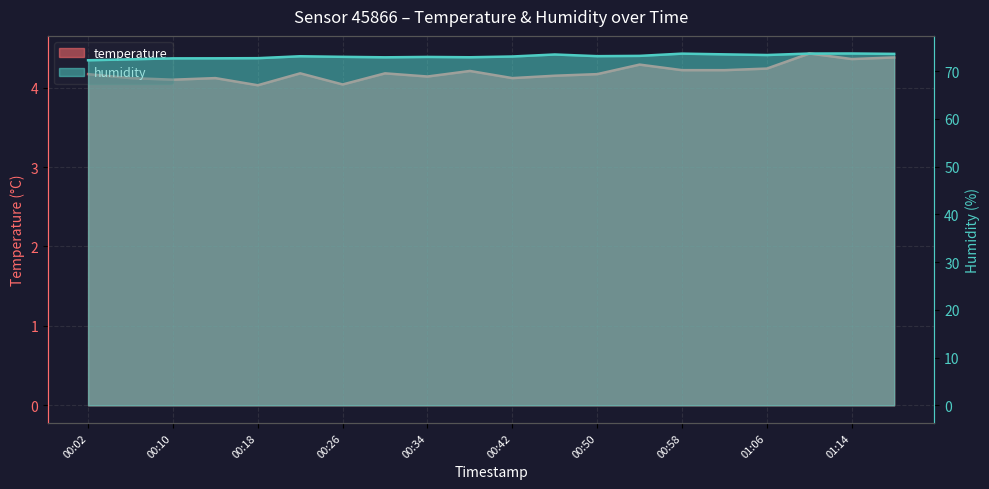

True or false: temperature has more than 1 interior local peaks.

True